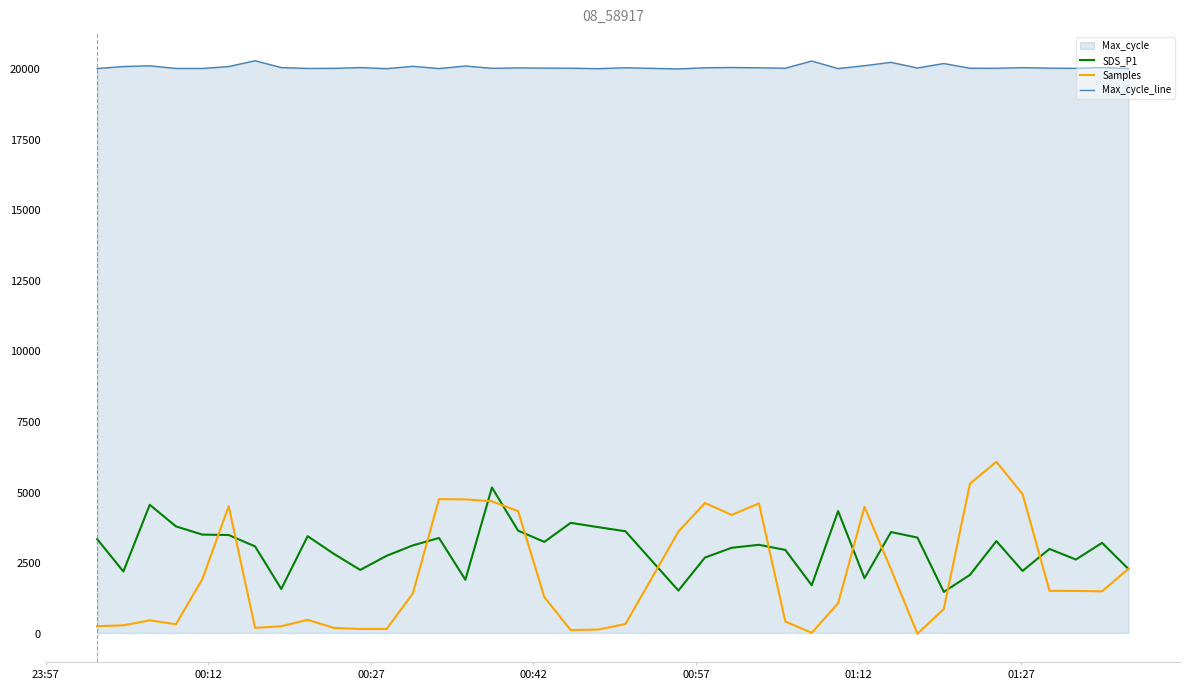

Which series has the largest total across all categories?

Max_cycle_line